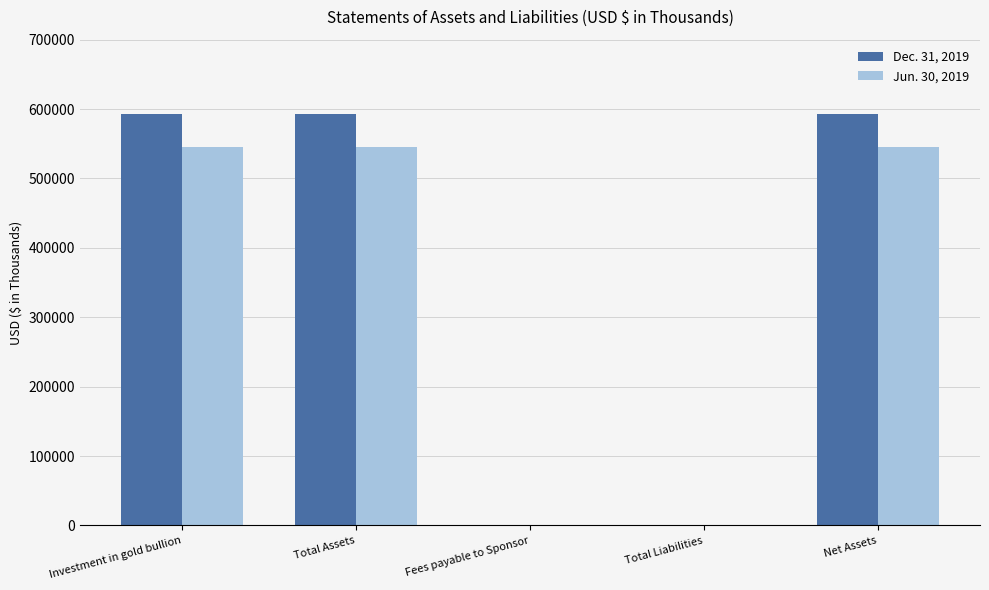

What are all the series names shown in the legend?

Dec. 31, 2019, Jun. 30, 2019